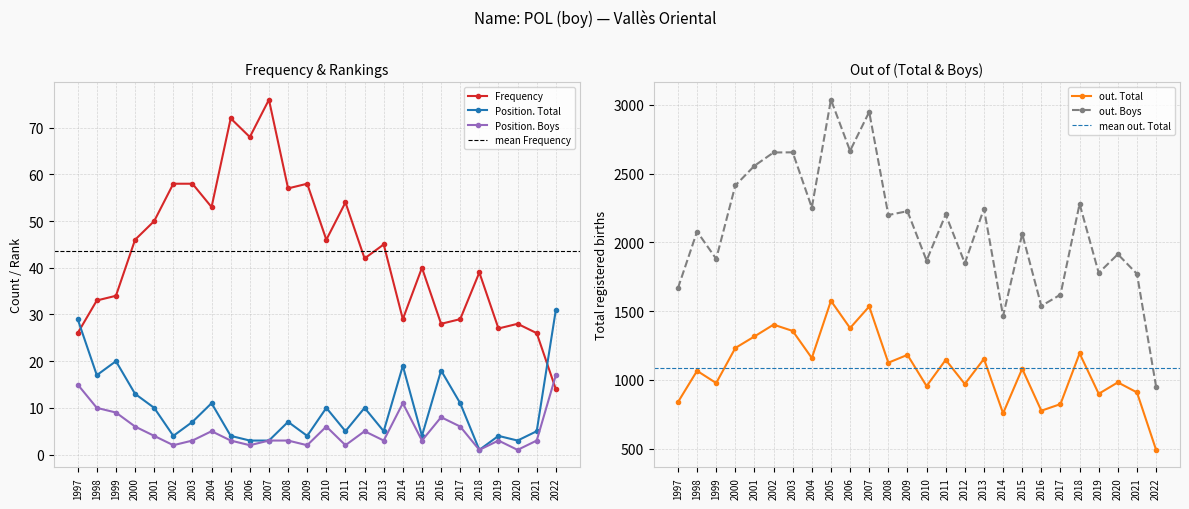

What is the spread (max minus min) of values at 1999?

1870